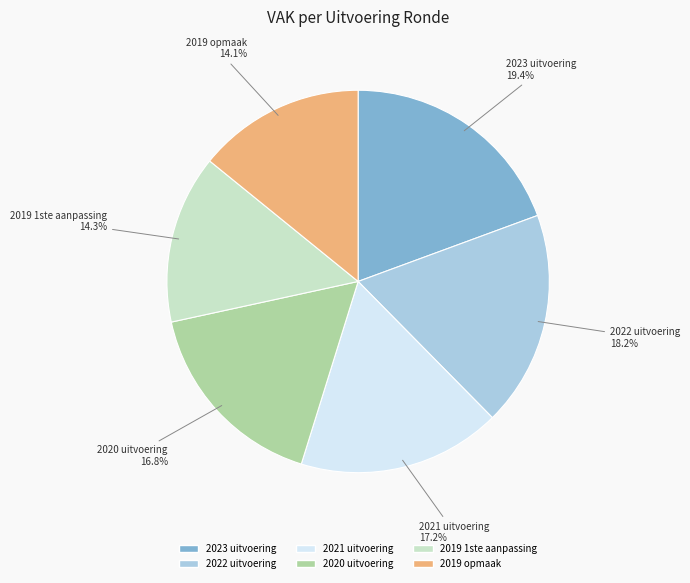

Combined, what portion of the pie is 2020 uitvoering and 2022 uitvoering?

35.0%